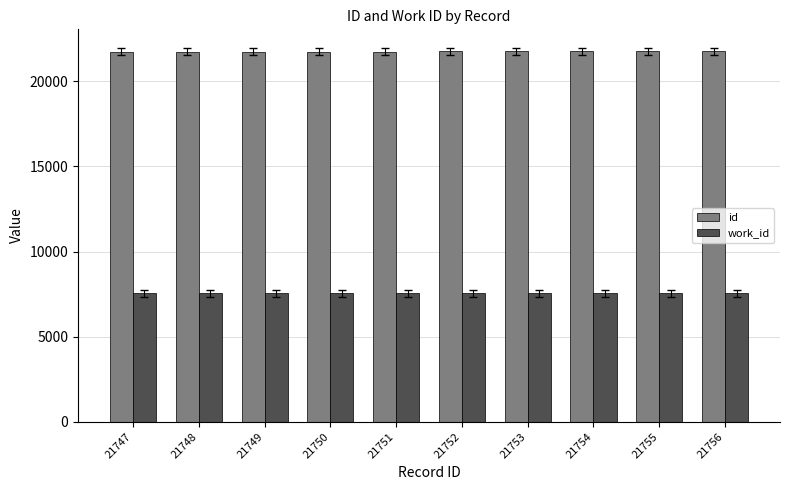

At 21755, list the series in order from smallest to largest.

work_id, id